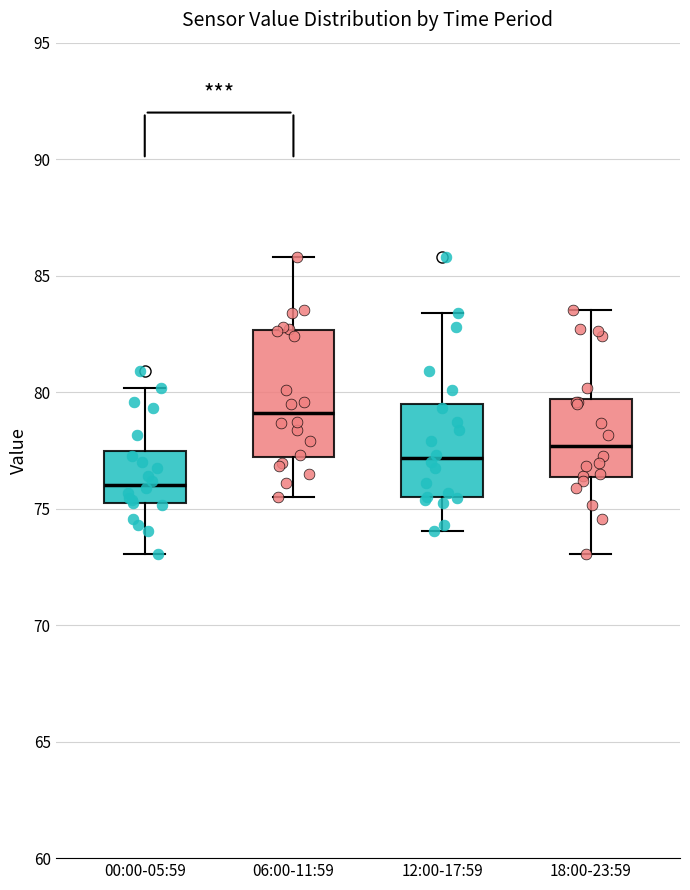

Which box has the lowest median line?

00:00-05:59